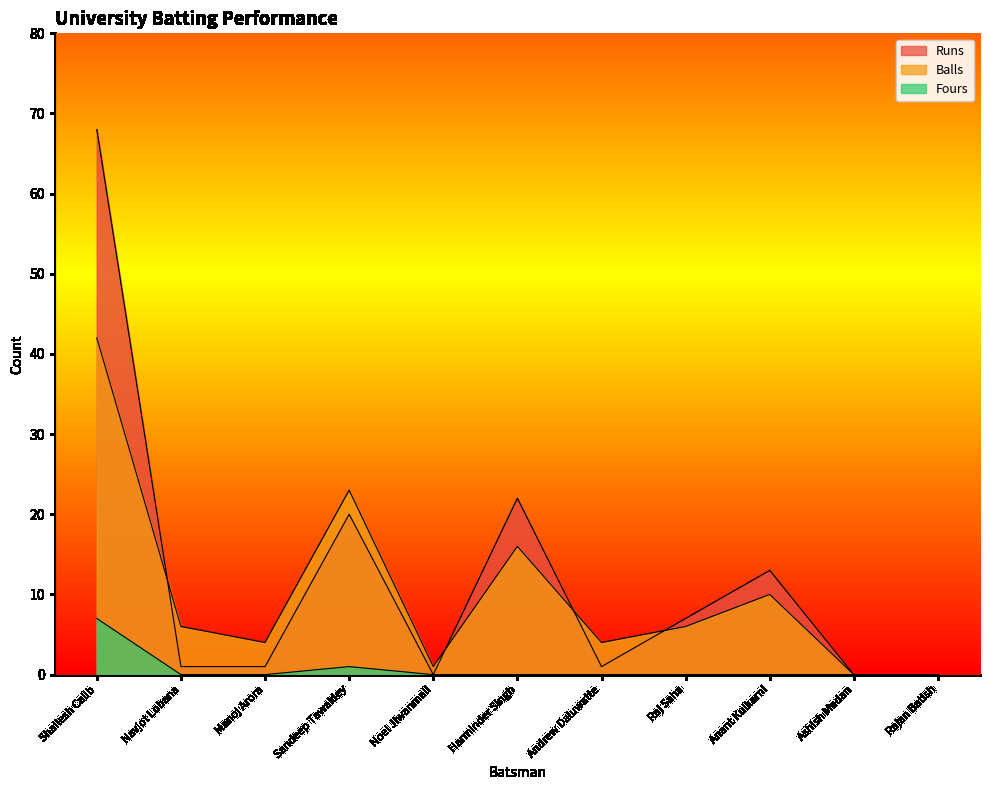

At which category is the sum across all series the highest?

Shailesh Calib